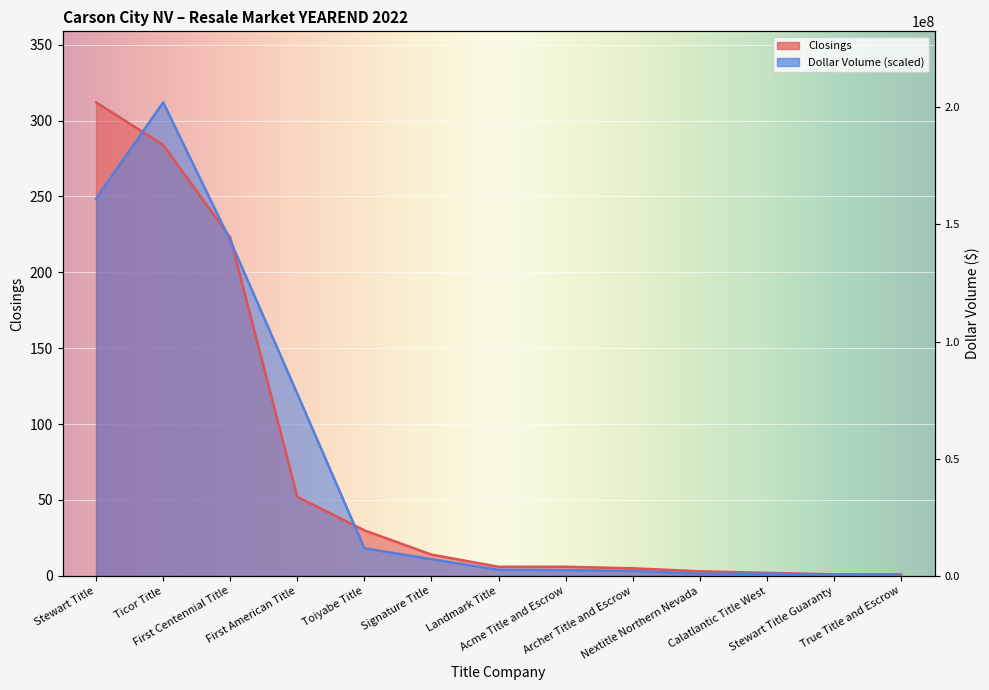

At which category does DOLLAR VOLUME reach its first local peak?

Ticor Title